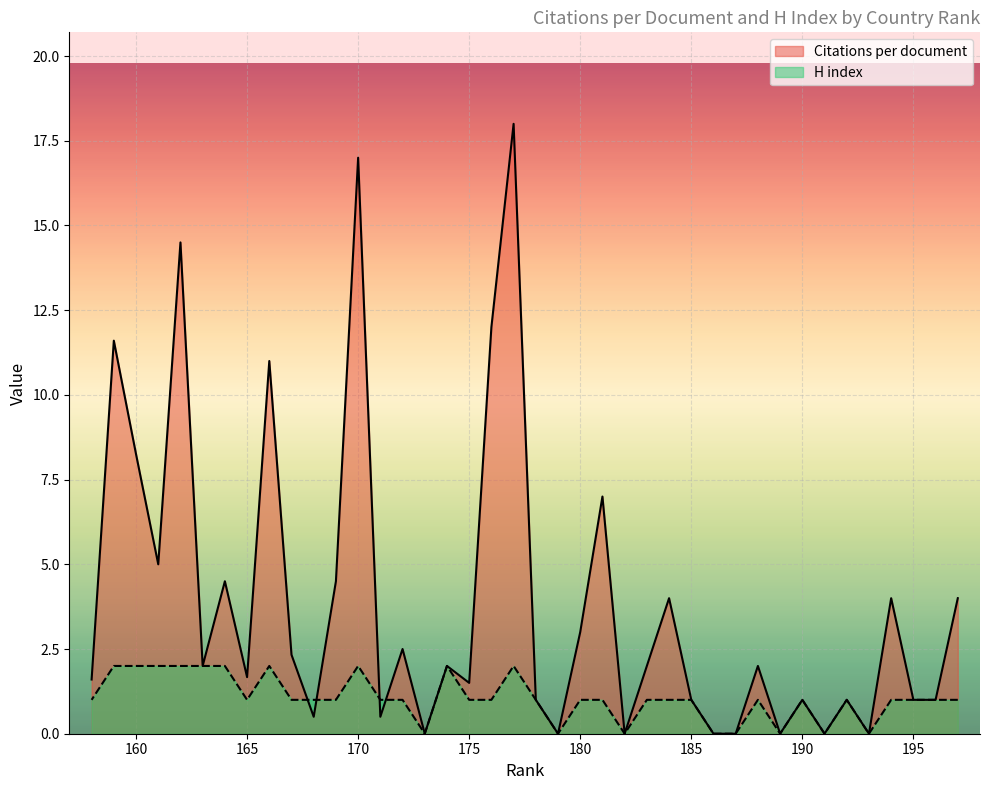

Rank the series at 182 from lowest to highest value.

Citations per document, H index